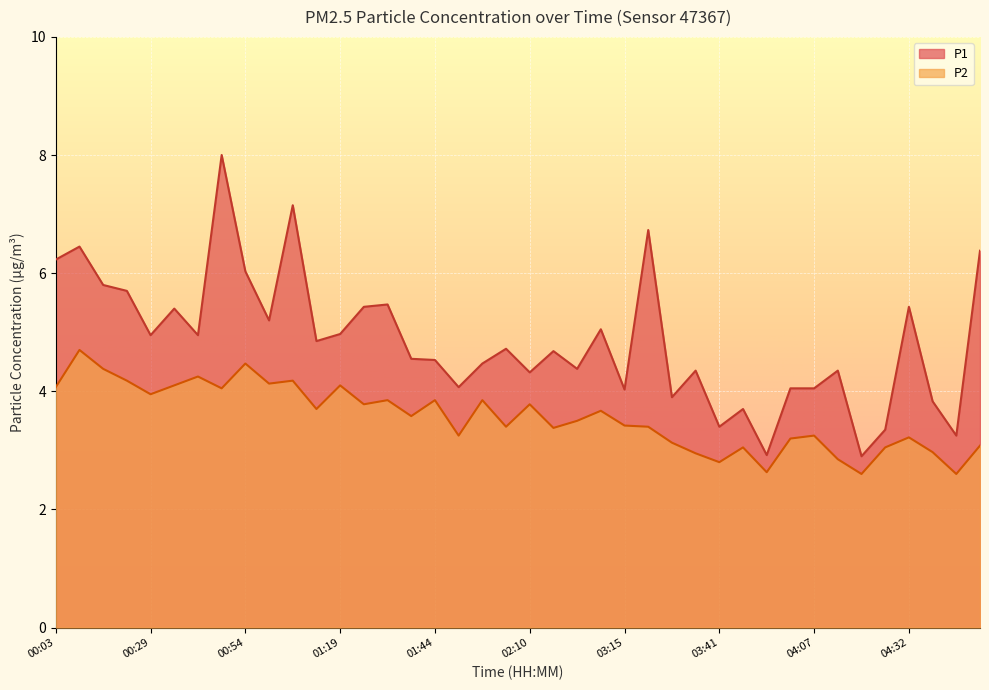

At 04:32, list the series in order from smallest to largest.

P2, P1